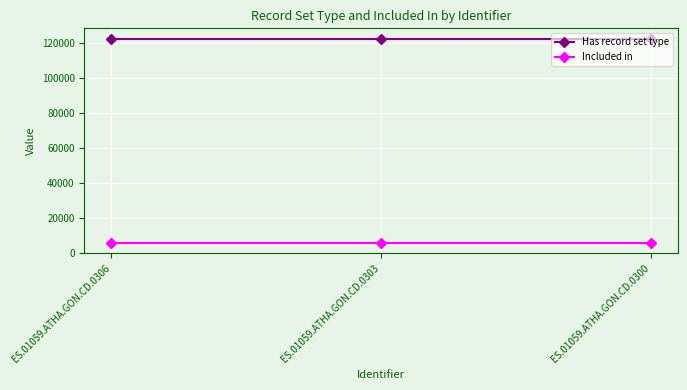

At ES.01059.ATHA.GON.CD.0300, list the series in order from smallest to largest.

Included in, Has record set type